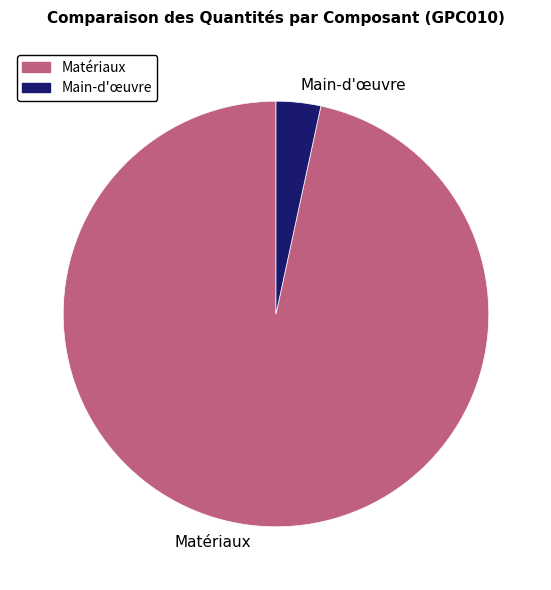

Rank the categories by value from highest to lowest.

Matériaux, Main-d'œuvre